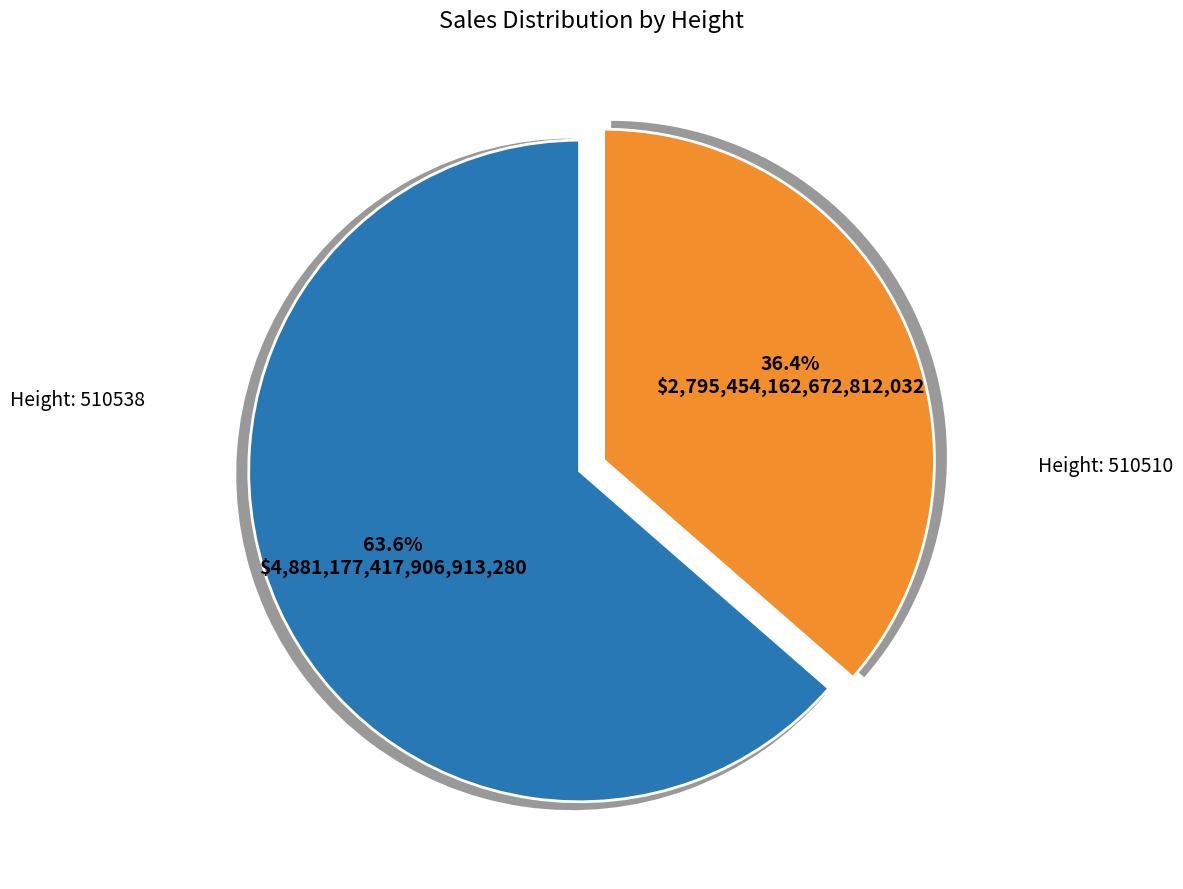

To the nearest percent, what percentage of the pie is 510538?

64%